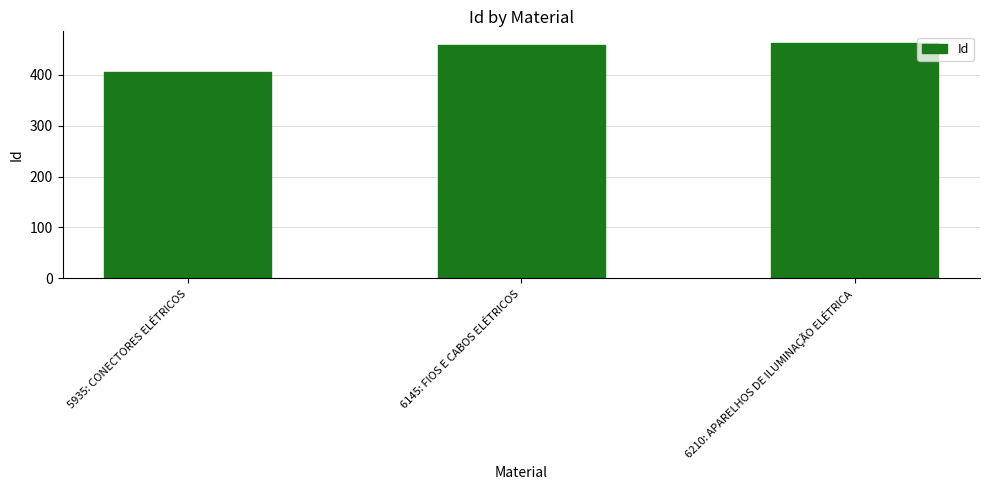

What is the sum of the values at 6145: FIOS E CABOS ELÉTRICOS and 5935: CONECTORES ELÉTRICOS?

864